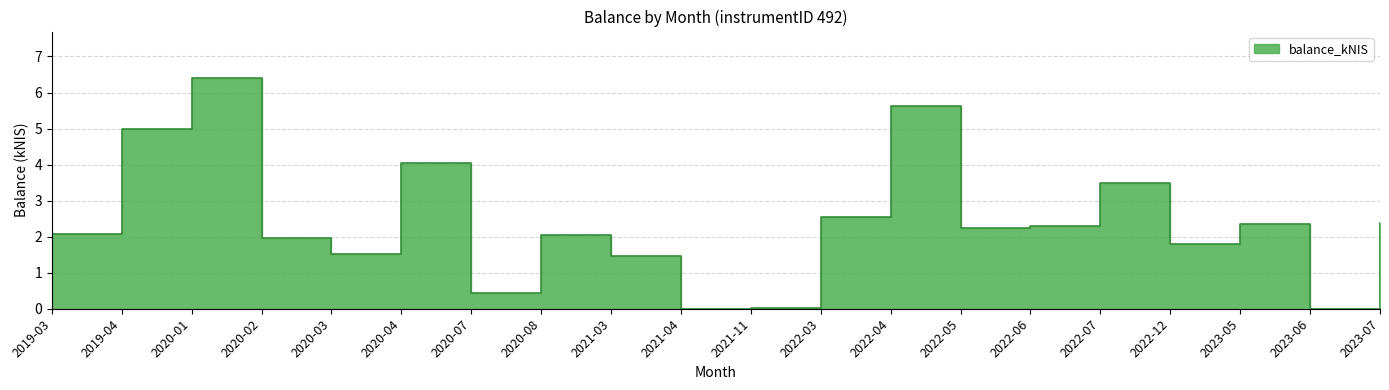

Reading left to right, what are all the values shown in this chart?

2019-03=2.1	2019-04=5.0	2020-01=6.4	2020-02=2.0	2020-03=1.5	2020-04=4.0	2020-07=0.5	2020-08=2.1	2021-03=1.4	2021-04=0.0	2021-11=0.0	2022-03=2.5	2022-04=5.6	2022-05=2.2	2022-06=2.3	2022-07=3.5	2022-12=1.8	2023-05=2.4	2023-06=0.0	2023-07=2.4